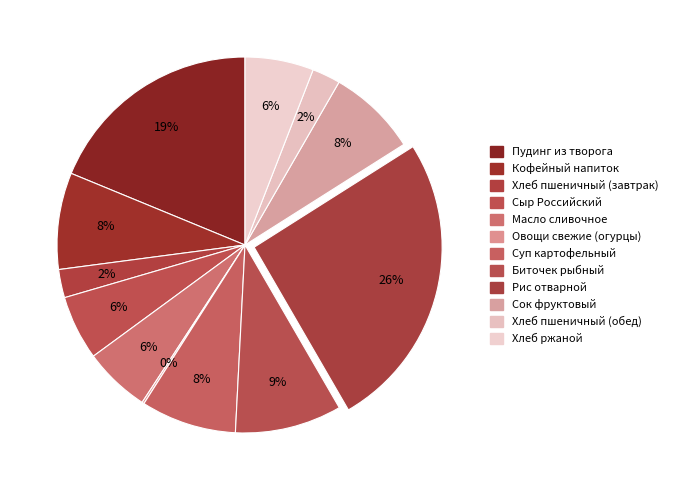

How many slices are in this pie chart?

12